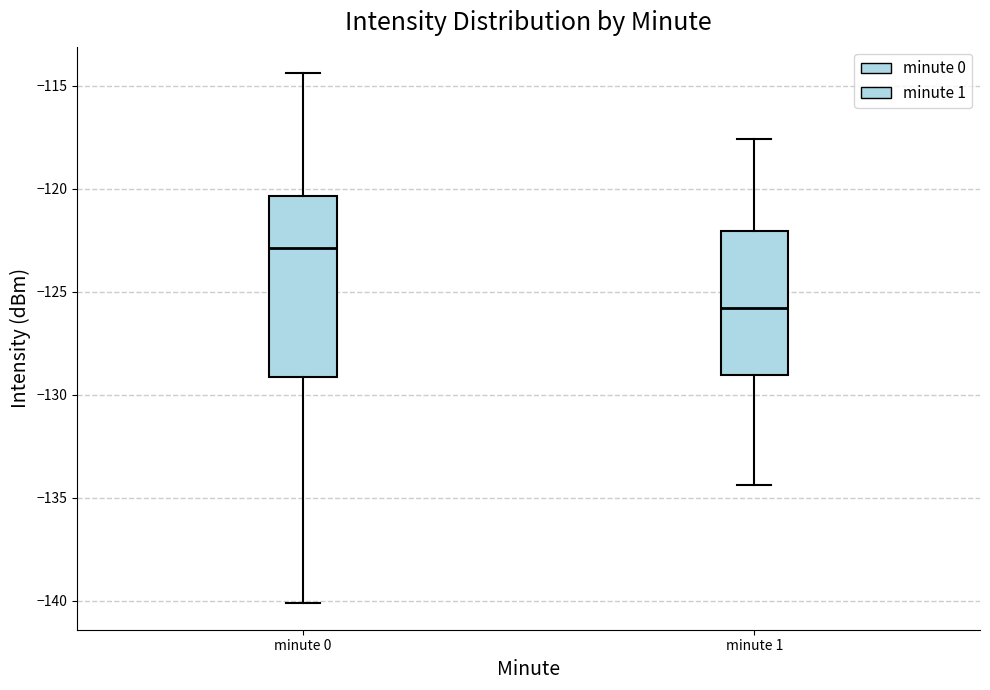

Which box's median line is the lowest?

minute 1